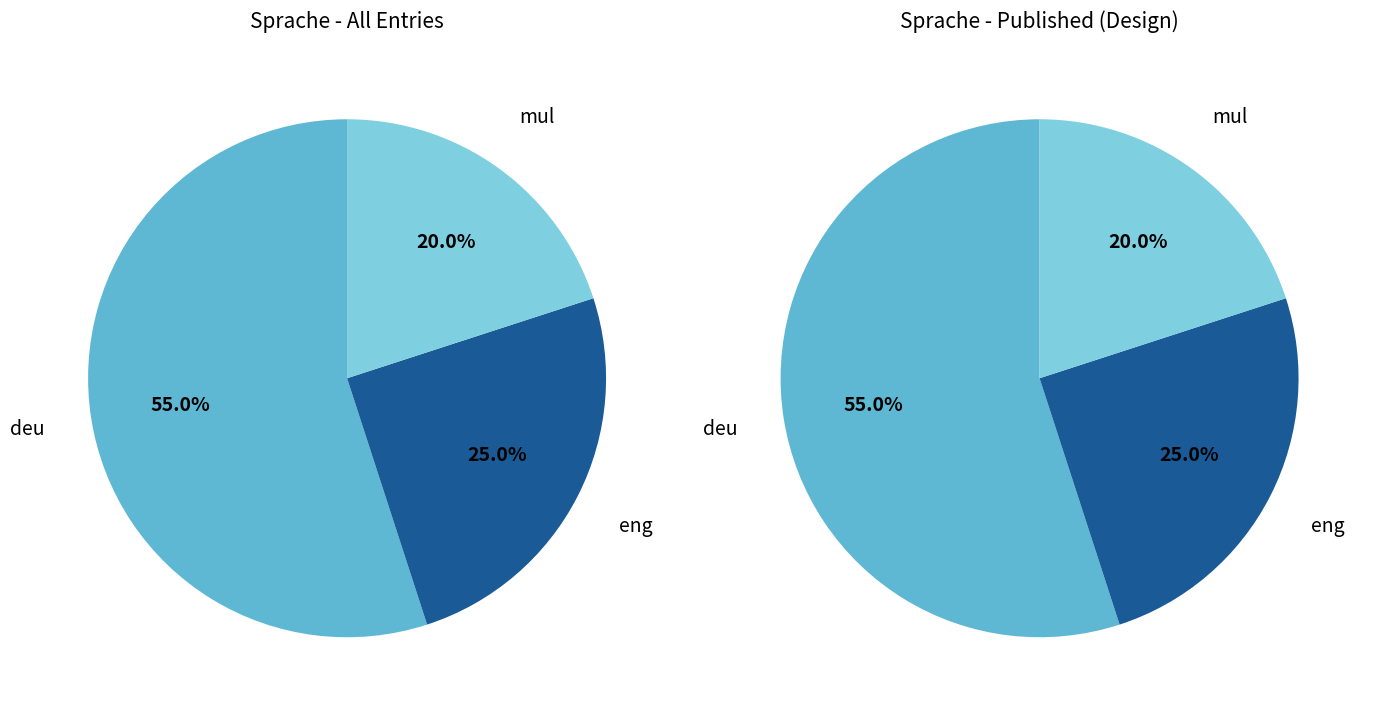

Which category has the biggest portion of the pie?

deu